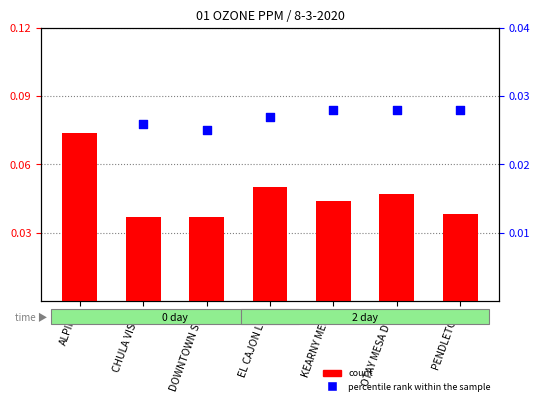

At which category is the sum across all series the highest?

ALPINE